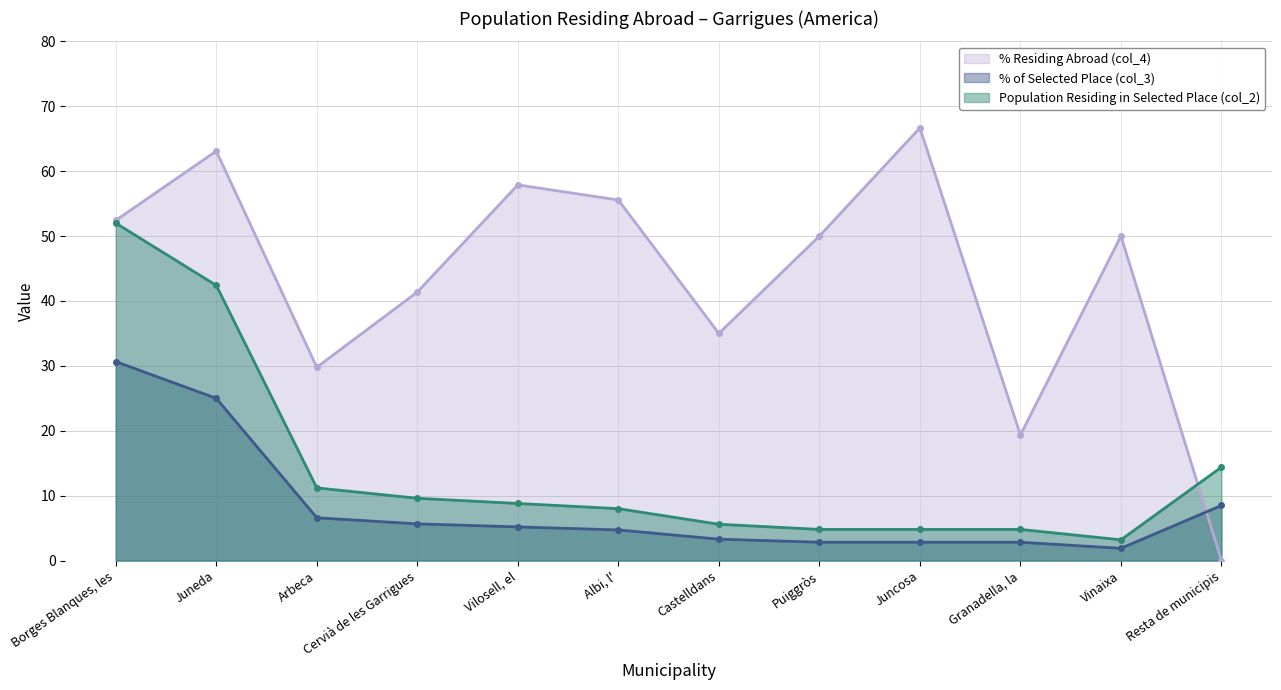

The % Residing Abroad (col_4) series shows 41.4 at Cervià de les Garrigues. True or false?

True